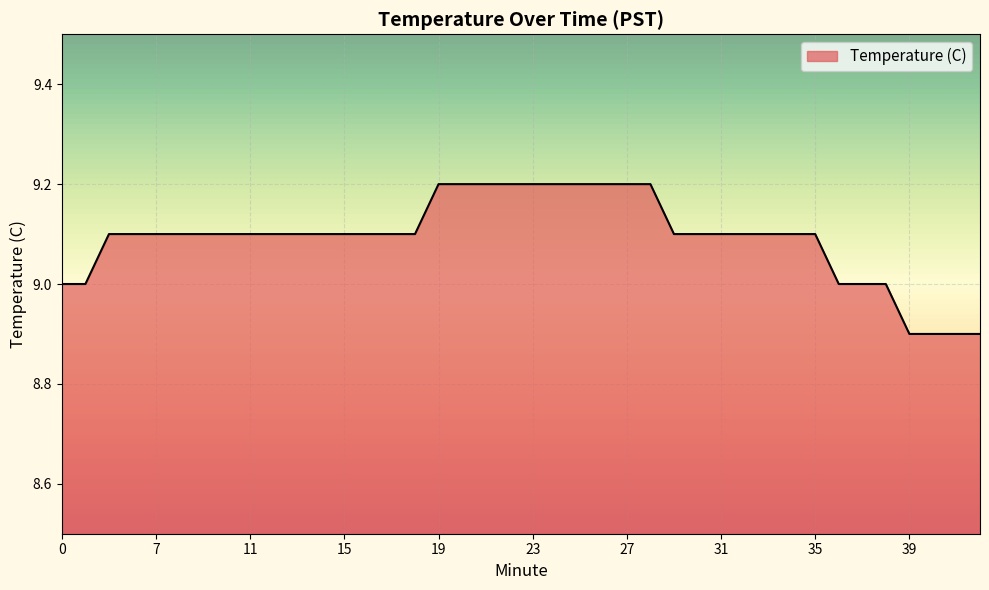

What is the sum of all values?

363.7